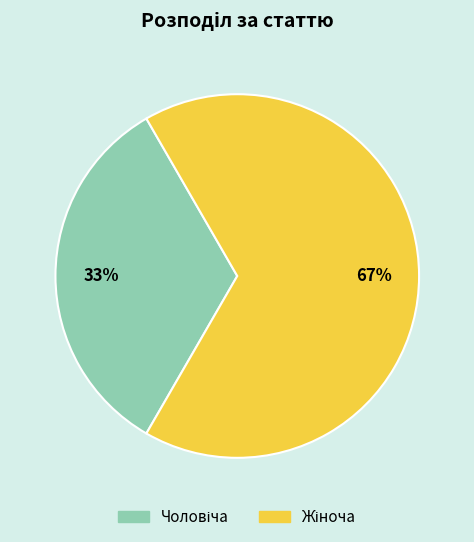

Does any single category account for the majority?

Yes